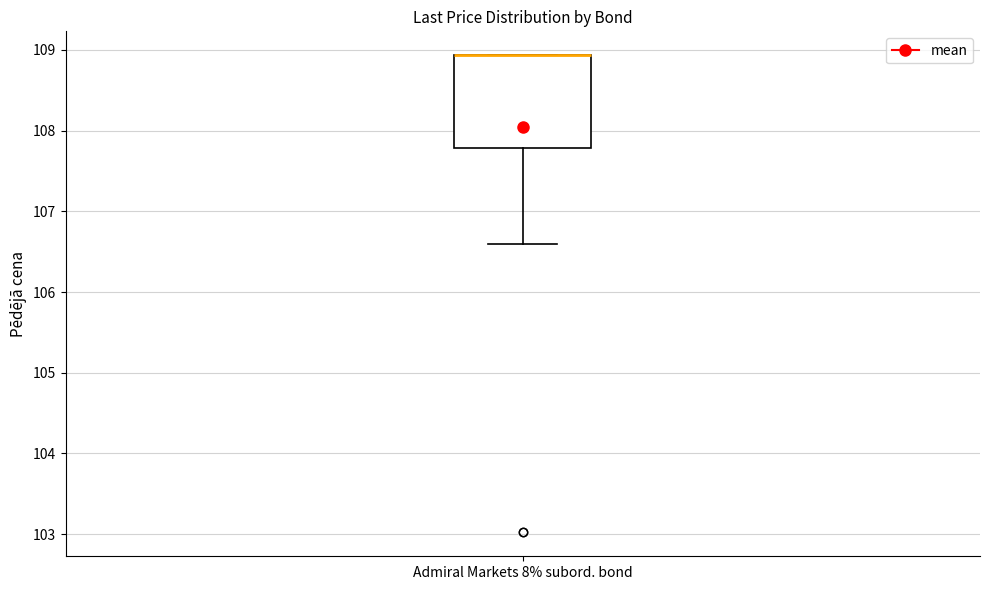

Read this box plot against the y-axis: the position of the median line, the range covered by the box, and the ends of both whiskers. The values are not printed on the chart, so give them approximately, as read against the axis.

median 108.9 (drawn on the box's upper edge), box 107.8 to 108.9, whiskers 106.6 to 108.9